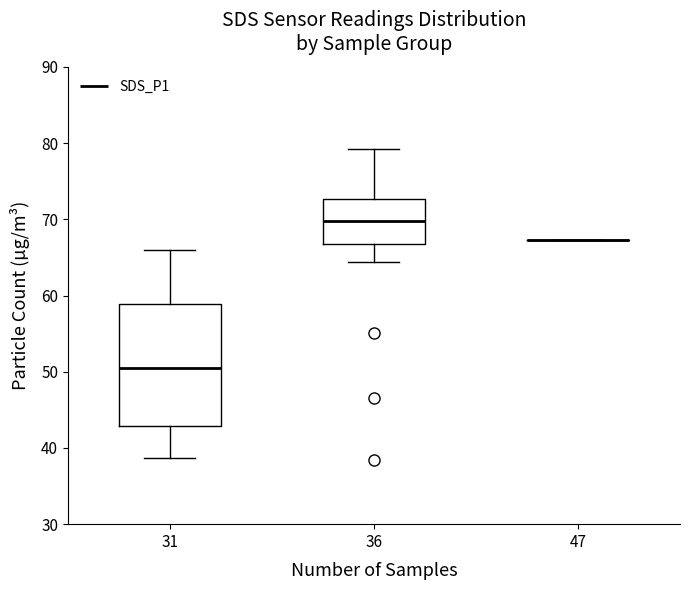

Comparing the boxes themselves (not the whiskers), which one is the tallest?

31